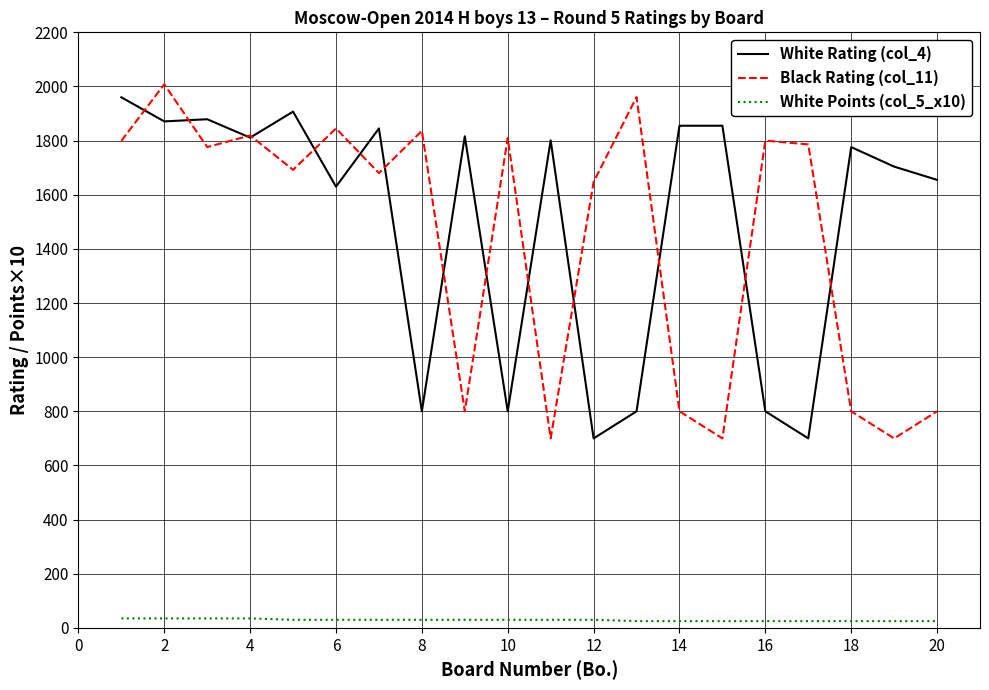

Which series has the largest total across all categories?

White Rating (col_4)